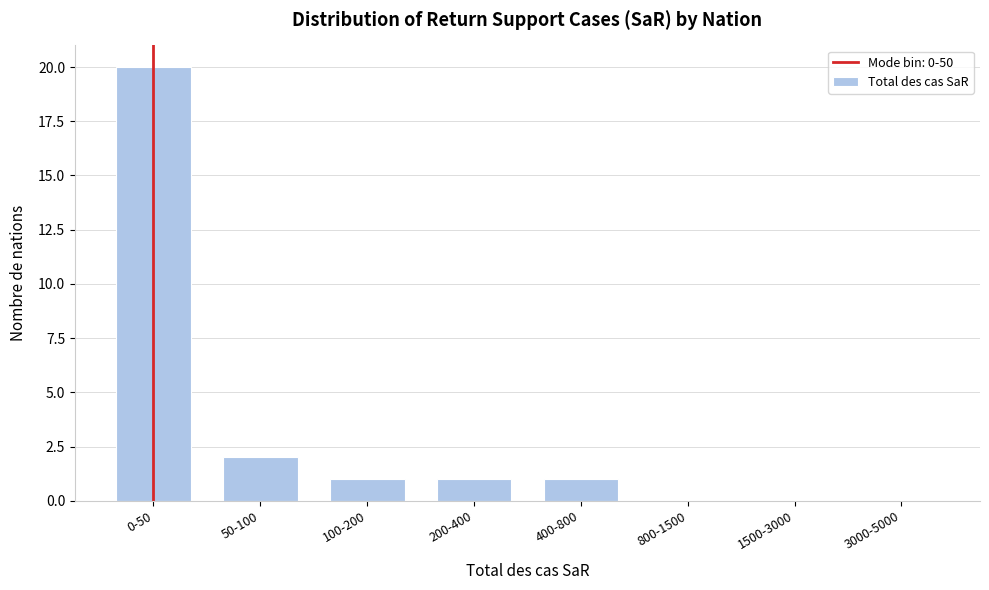

Reading right to left, list all the values displayed in this chart.

3000-5000=0	1500-3000=0	800-1500=0	400-800=1	200-400=1	100-200=1	50-100=2	0-50=20